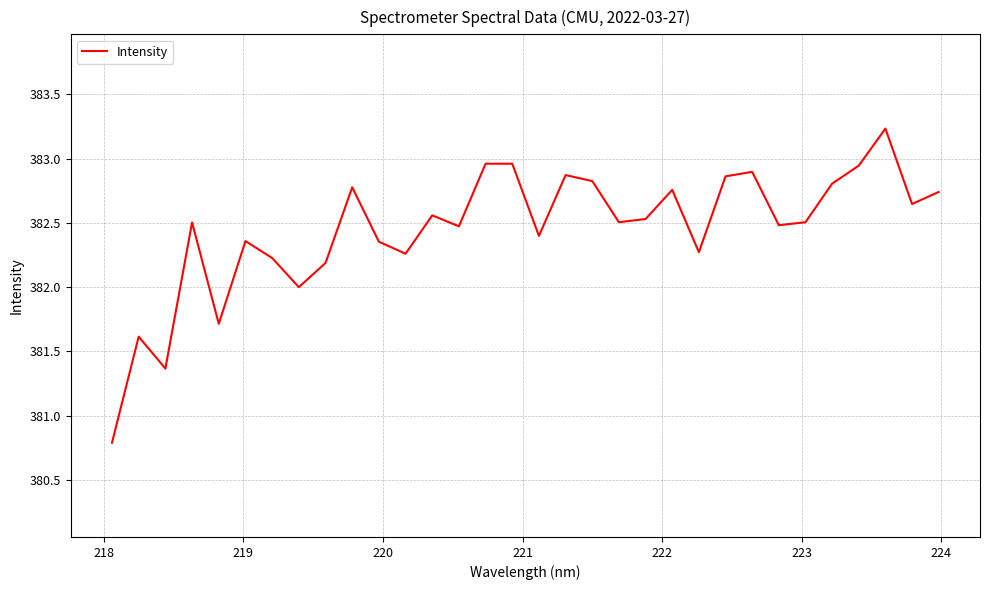

What is the minimum value shown in the chart?

380.8